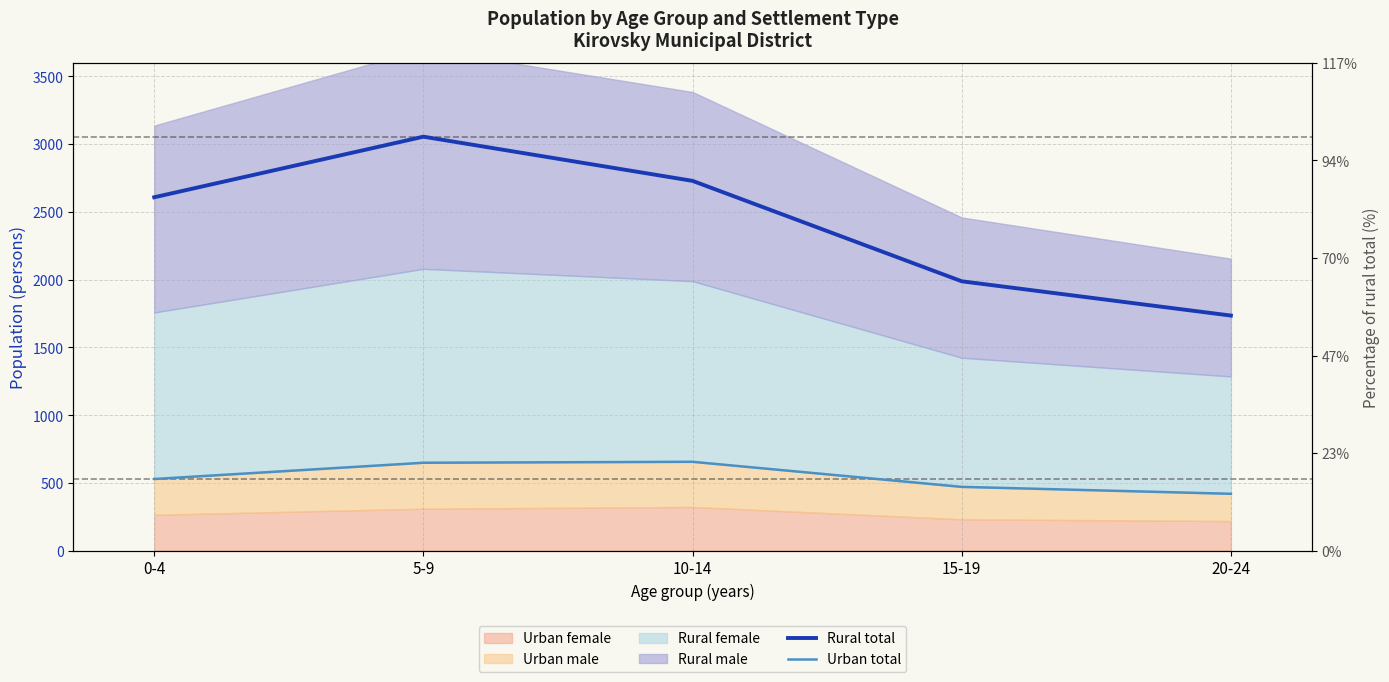

Is it true that Rural total equals 3588 at 10-14?

False